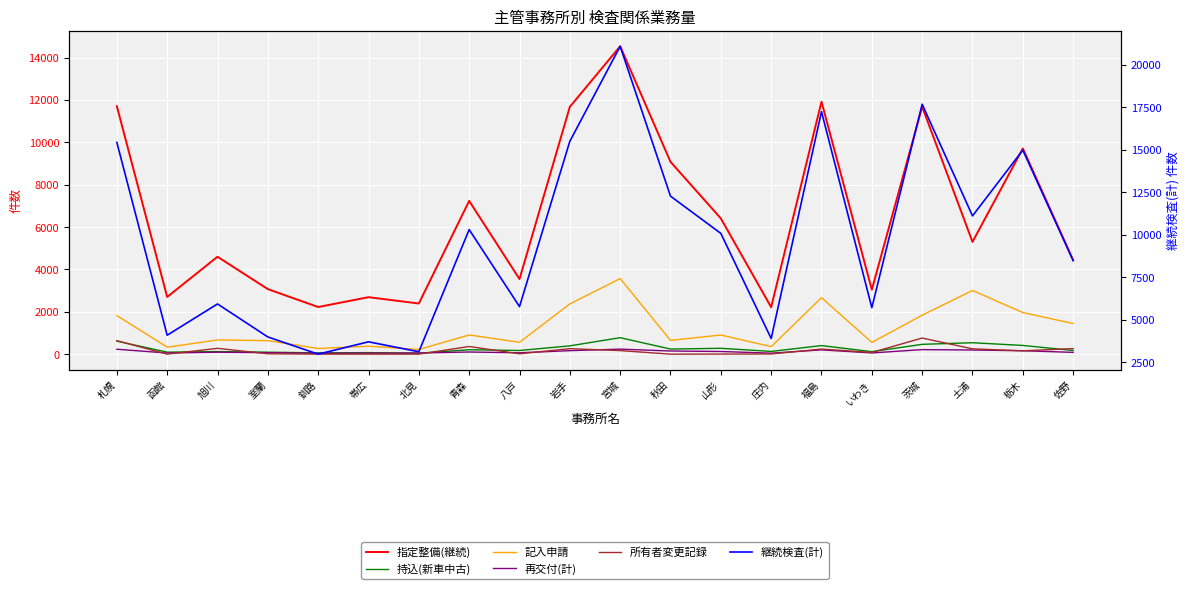

Which has a higher value, 秋田 or 佐野?

秋田